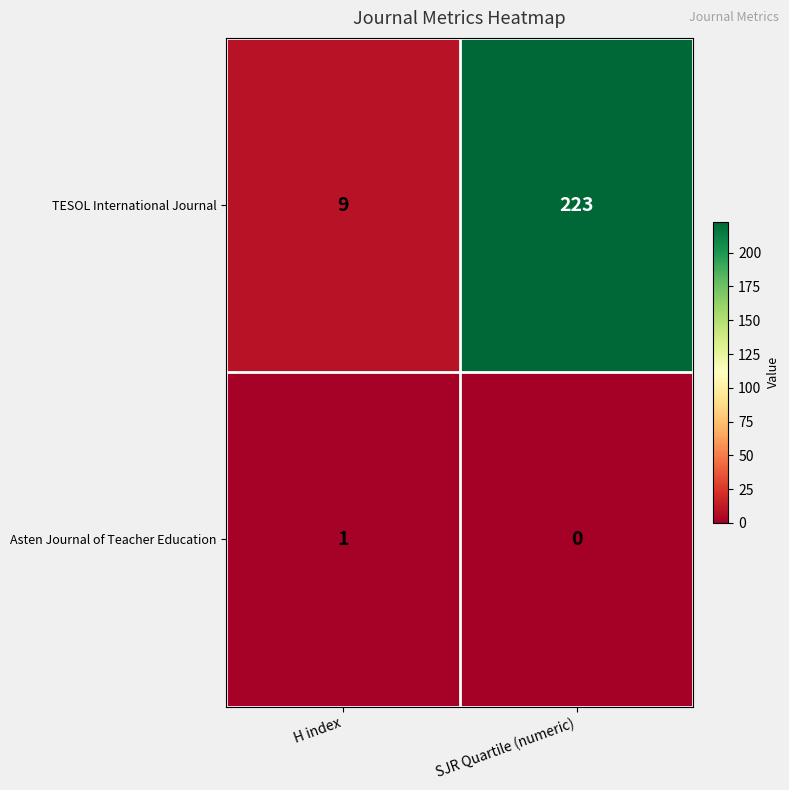

What is the total value across all series at SJR Quartile (numeric)?

223